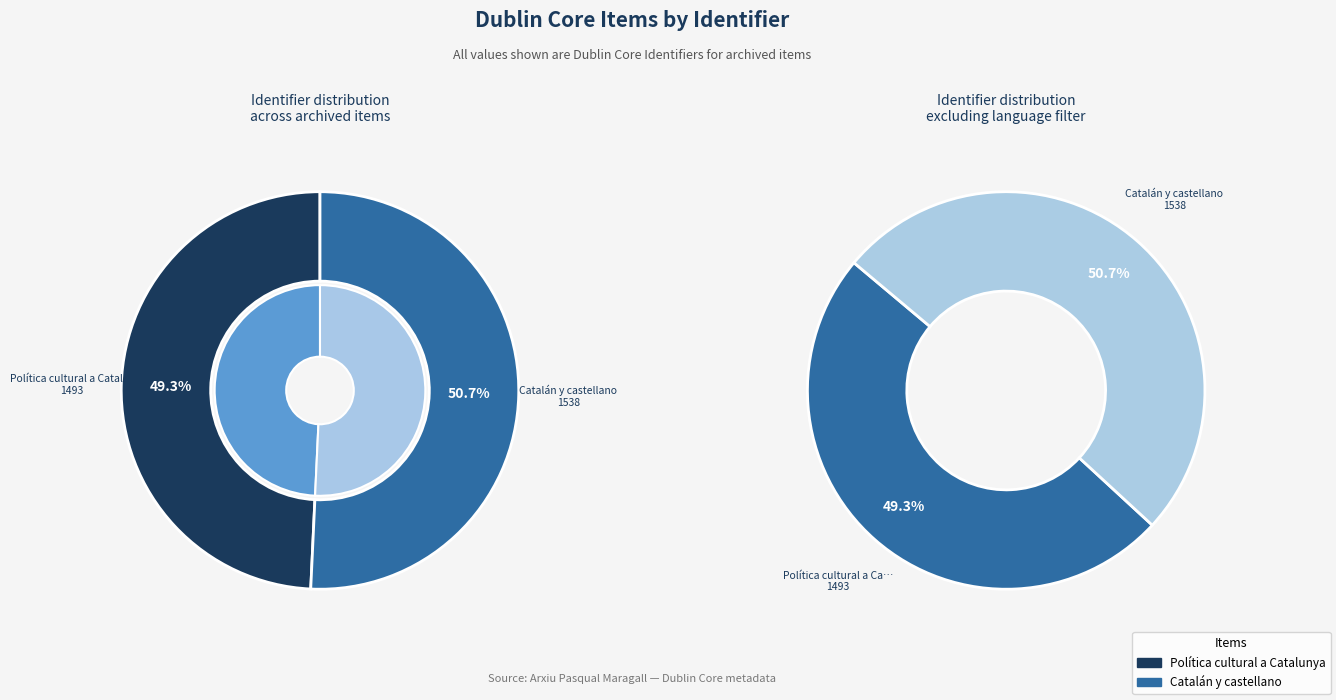

Rank the categories by value from lowest to highest.

Política cultural a Catalunya, Catalán y castellano